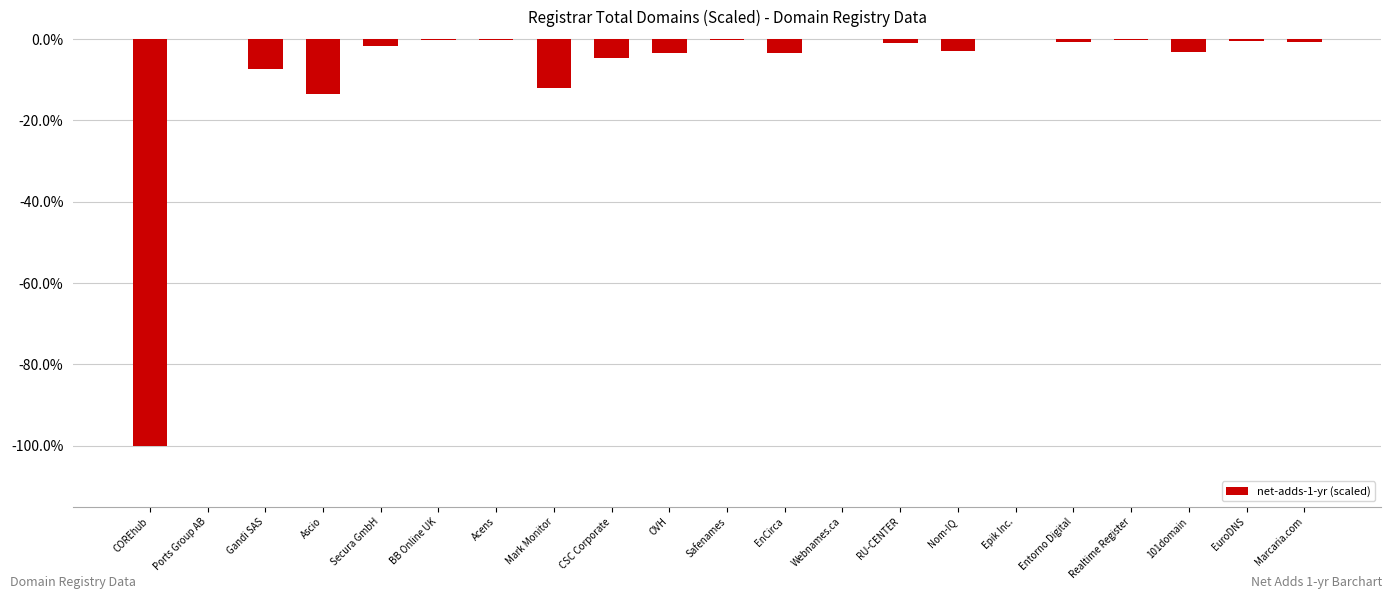

What is the sum of all values?

-156.1